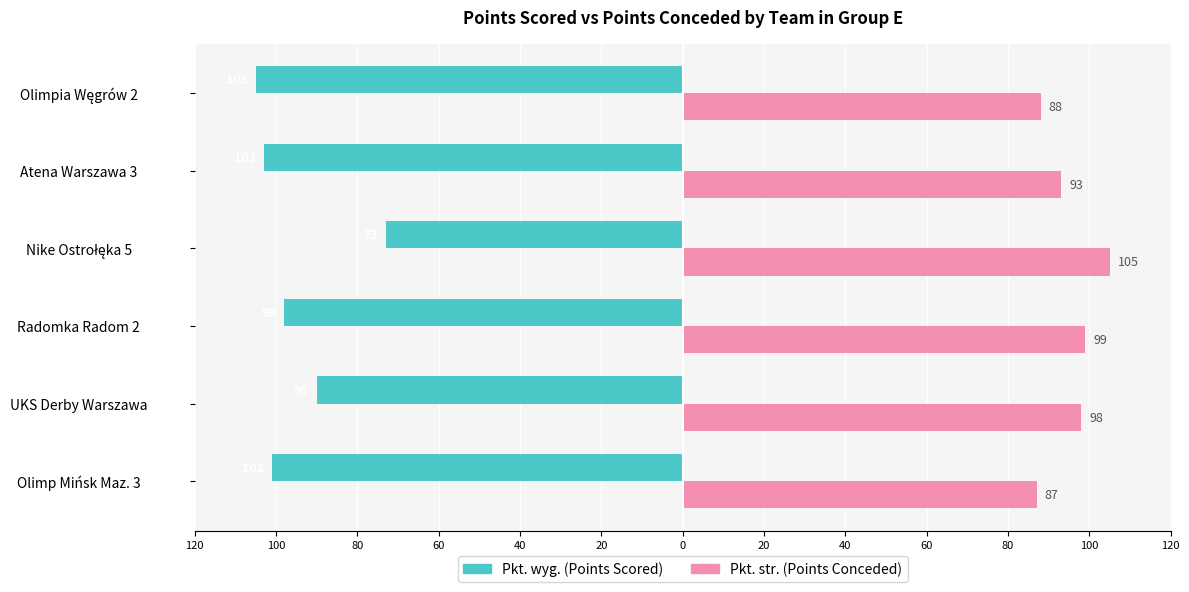

What is the value of the Pkt. str. bar at the 2nd from the left?

98